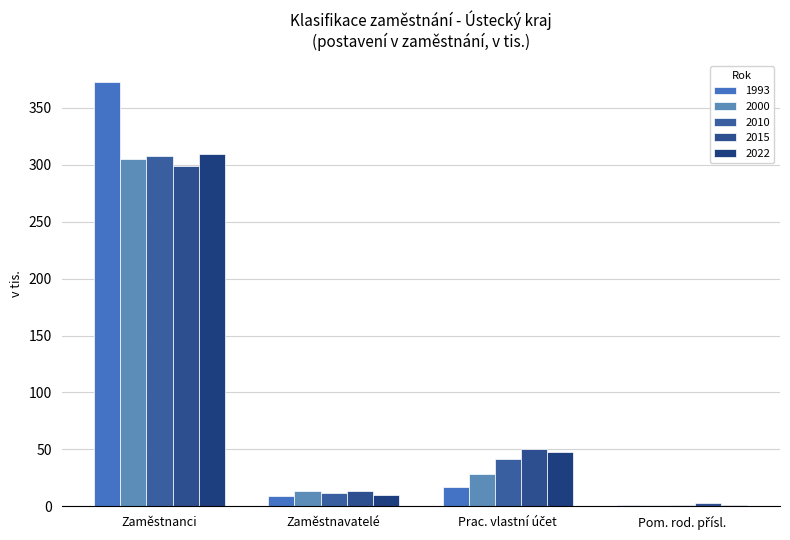

What is the maximum value for 1993?

372.8